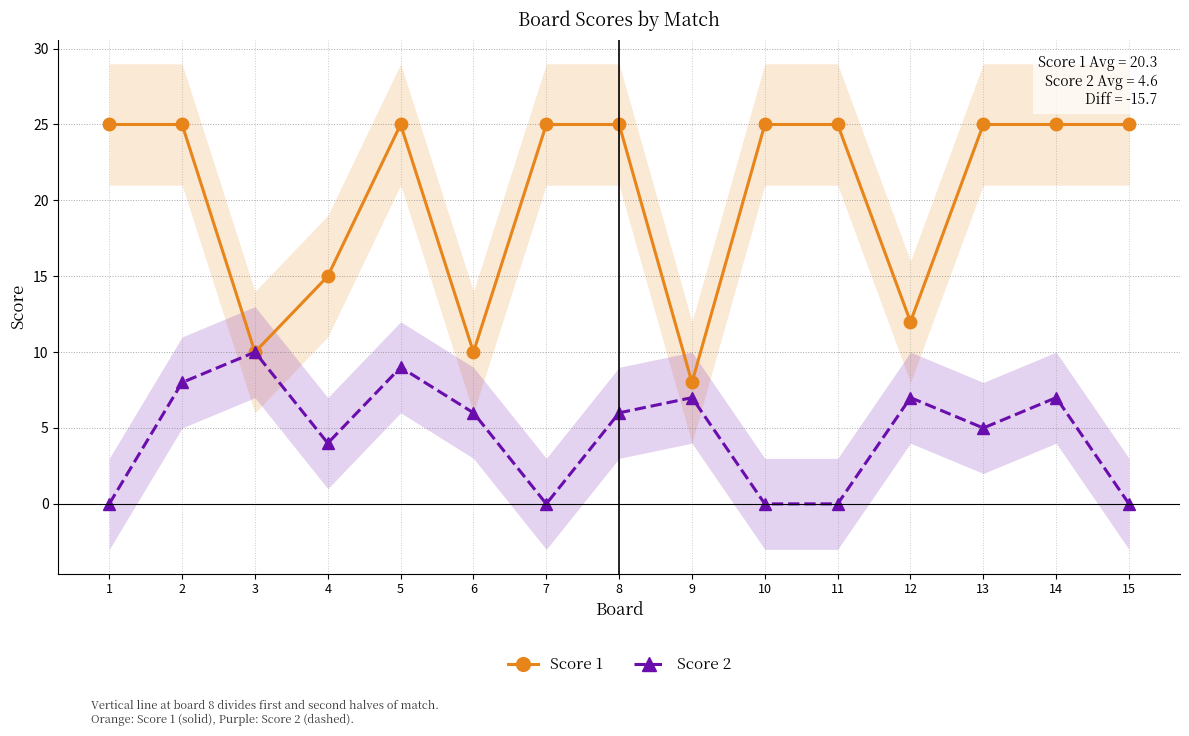

True or false: Score 2 and Score 1 cross at least once.

False